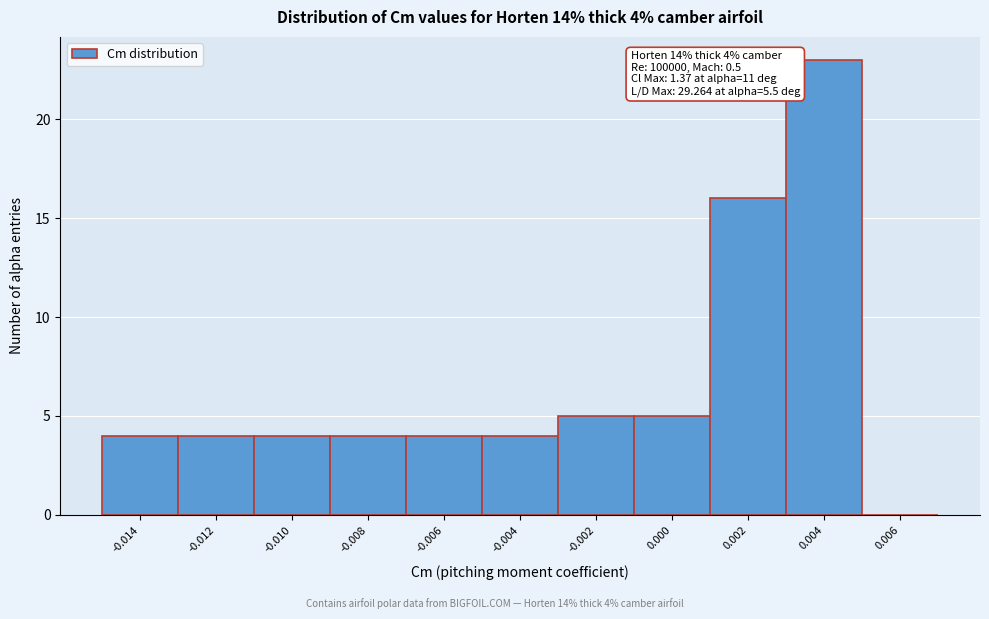

Reading right to left, what are all the values shown in this chart?

0.006=0	0.004=23	0.002=16	0.000=5	-0.002=5	-0.004=4	-0.006=4	-0.008=4	-0.010=4	-0.012=4	-0.014=4